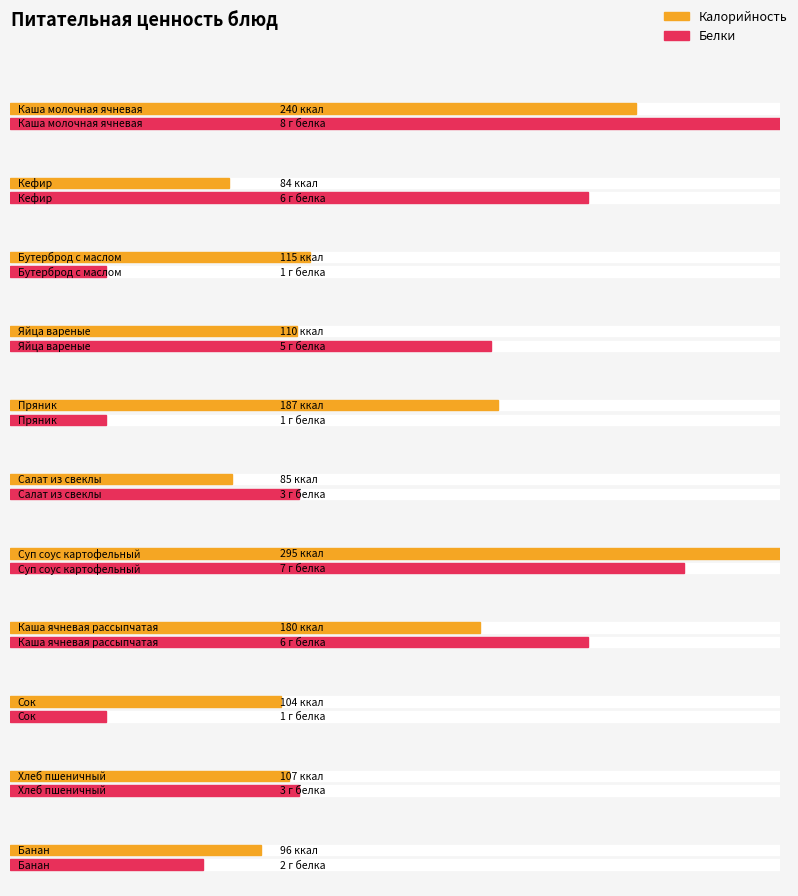

At Суп соус картофельный, list the series in order from largest to smallest.

Калорийность, Белки